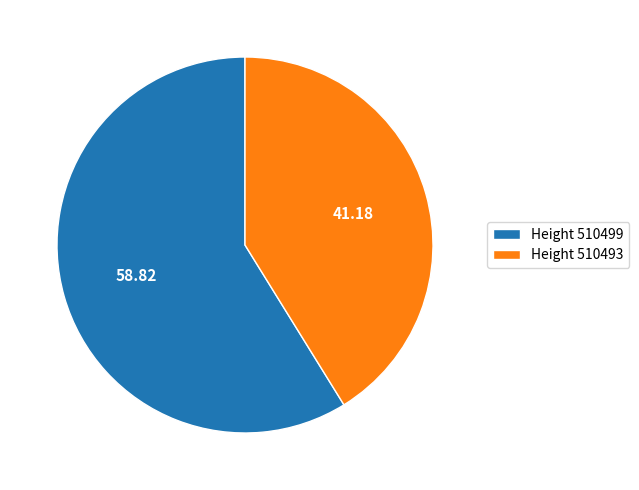

How many segments does this pie chart have?

2